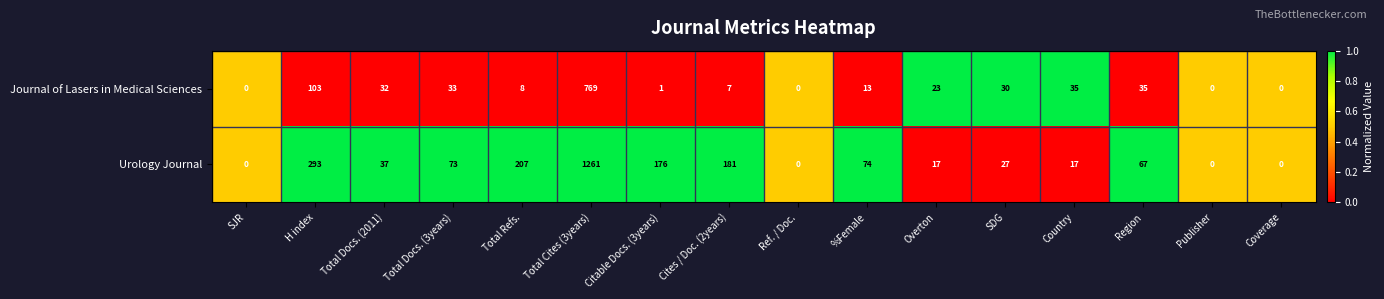

How many values in the Journal of Lasers in Medical Sciences series are below 23?

8